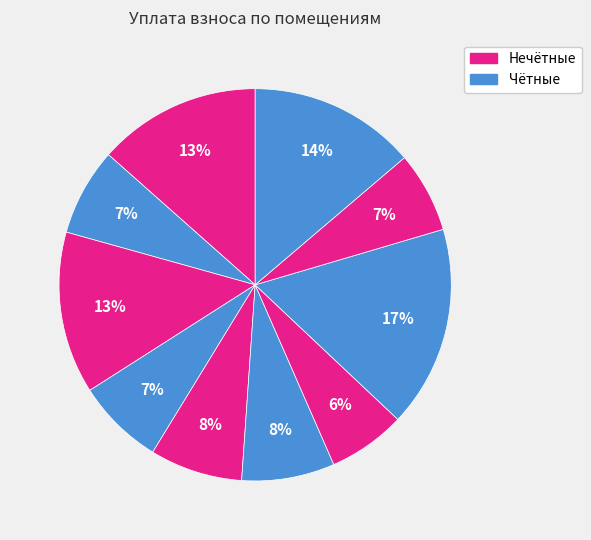

How many slices are in this pie chart?

10